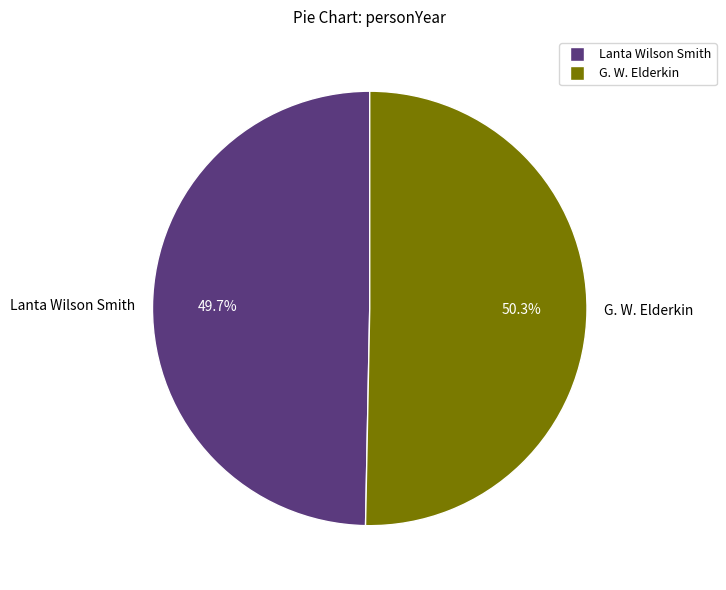

What percentage is the Lanta Wilson Smith slice, to the nearest percent?

50%